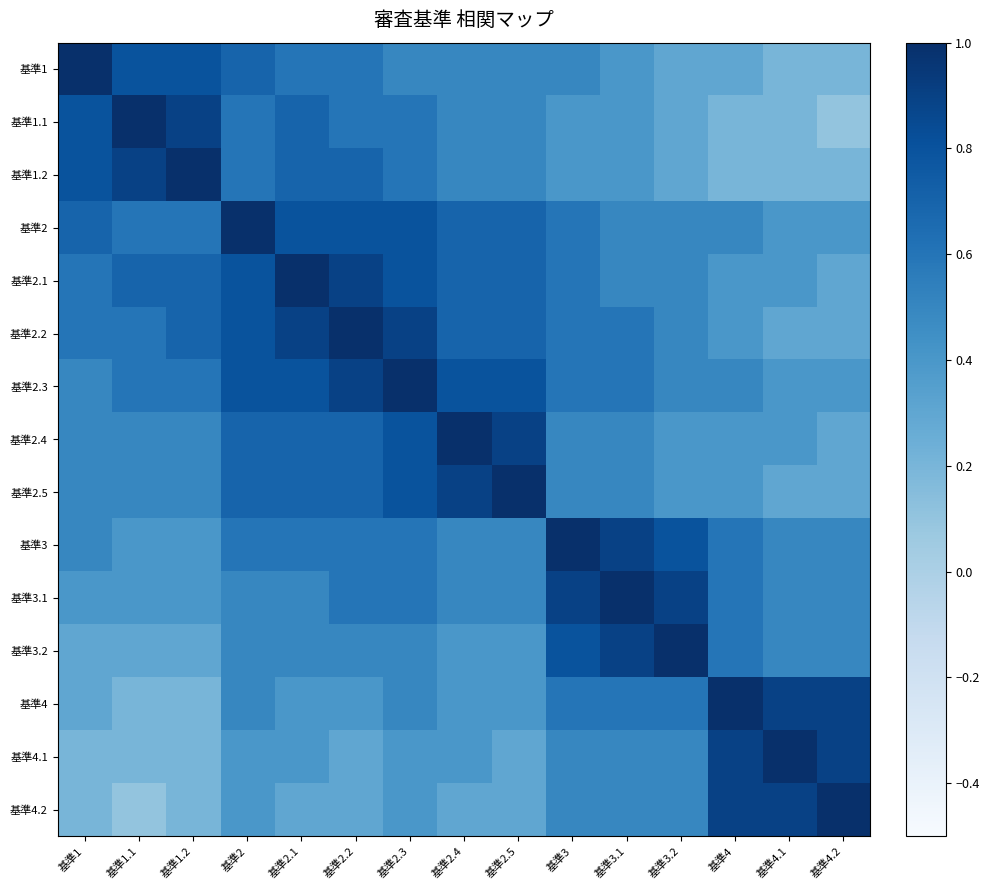

Rank the series at 基準2.4 from highest to lowest value.

基準2.4, 基準2.5, 基準2.3, 基準2, 基準2.1, 基準2.2, 基準1, 基準1.1, 基準1.2, 基準3, 基準3.1, 基準3.2, 基準4, 基準4.1, 基準4.2